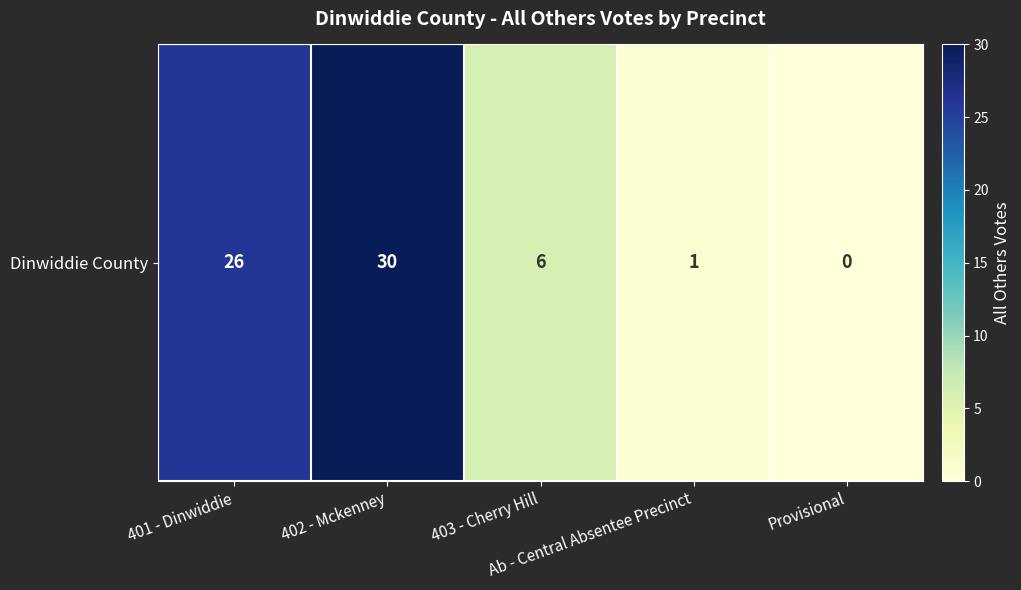

How many values are above zero?

4